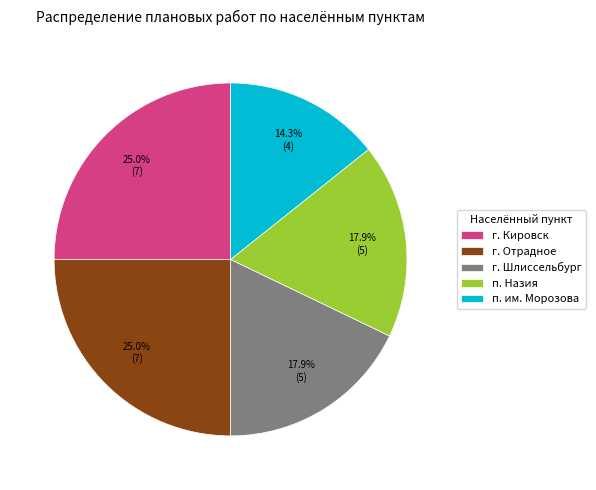

What is the ratio of the value at г. Кировск to the value at г. Шлиссельбург?

1.4